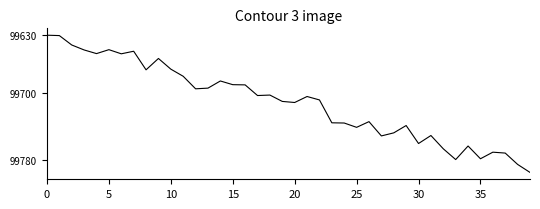

What is the average value?

99710.5